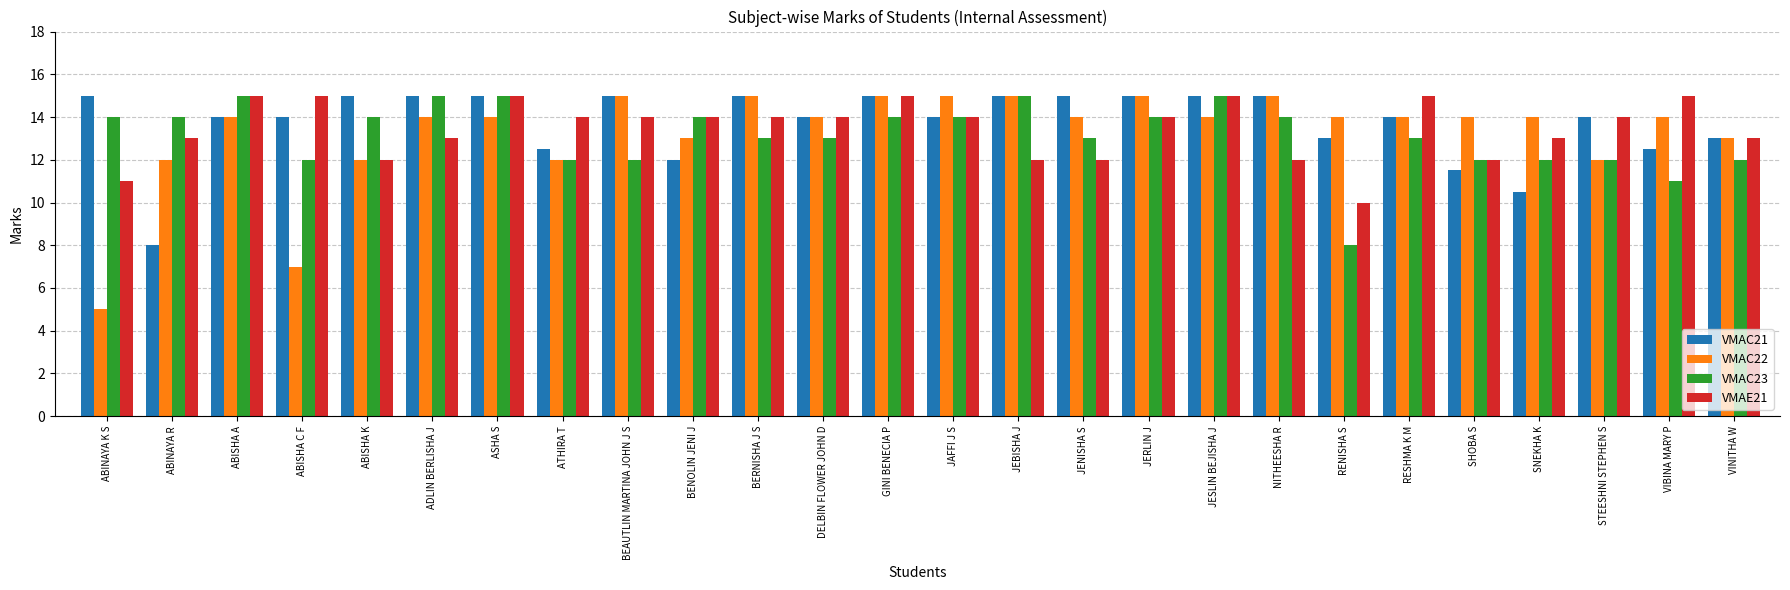

What is the approximate value of VMAC22 at SNEKHA K?

14.0